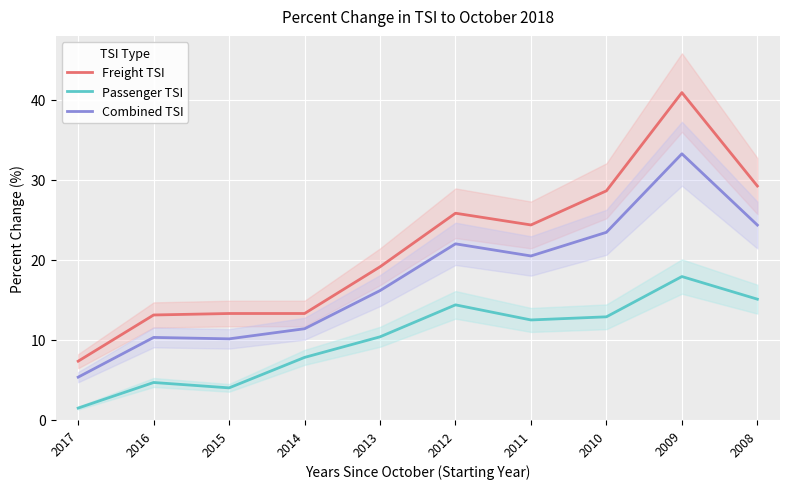

Where is the first local maximum for Combined TSI?

2016